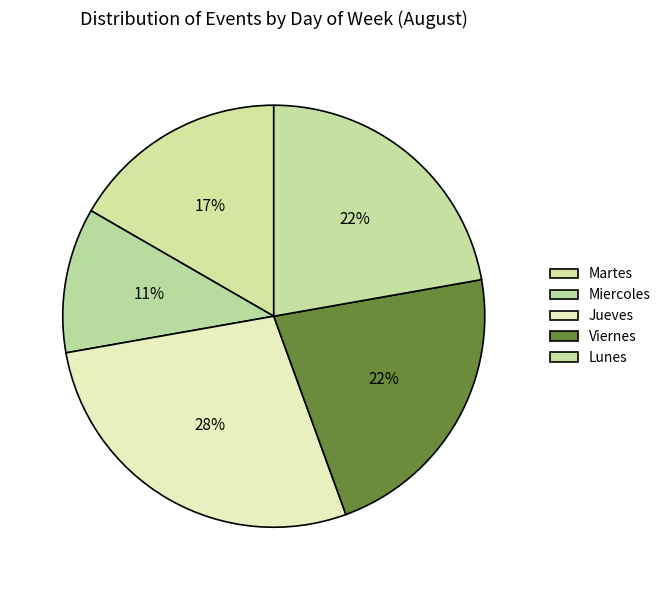

Combined, do Lunes and Jueves account for over 50%?

No